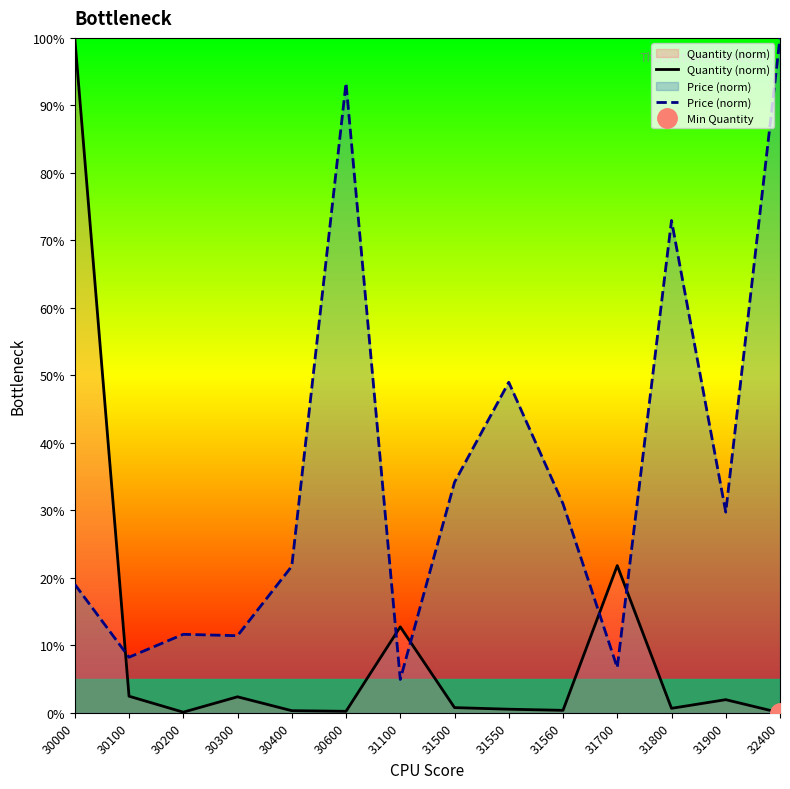

In Price (norm), how many points are lower than both neighbors (excluding endpoints)?

5